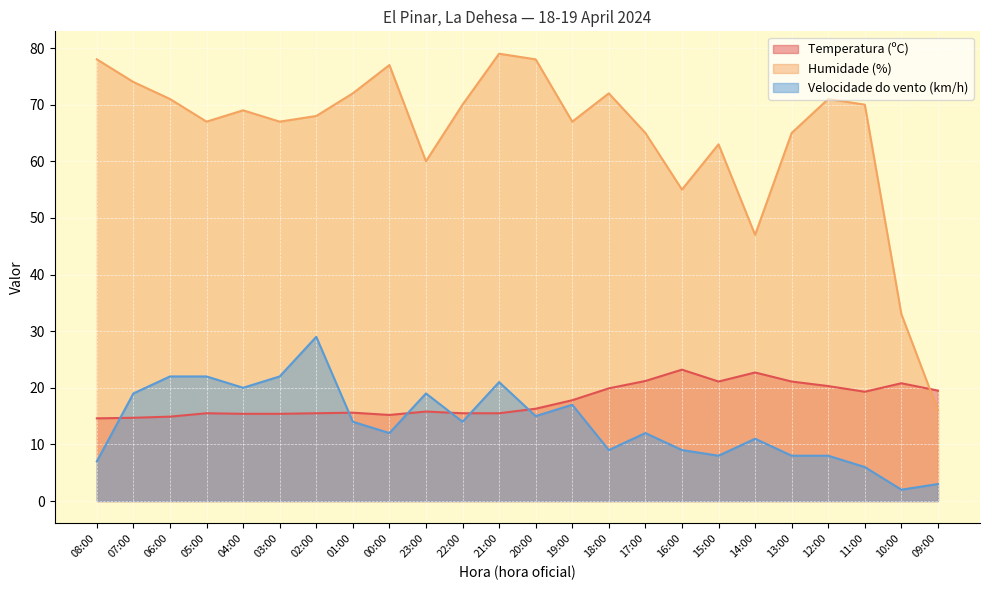

True or false: Velocidade do vento (km/h) has a value of 1.9 at 09:00.

False